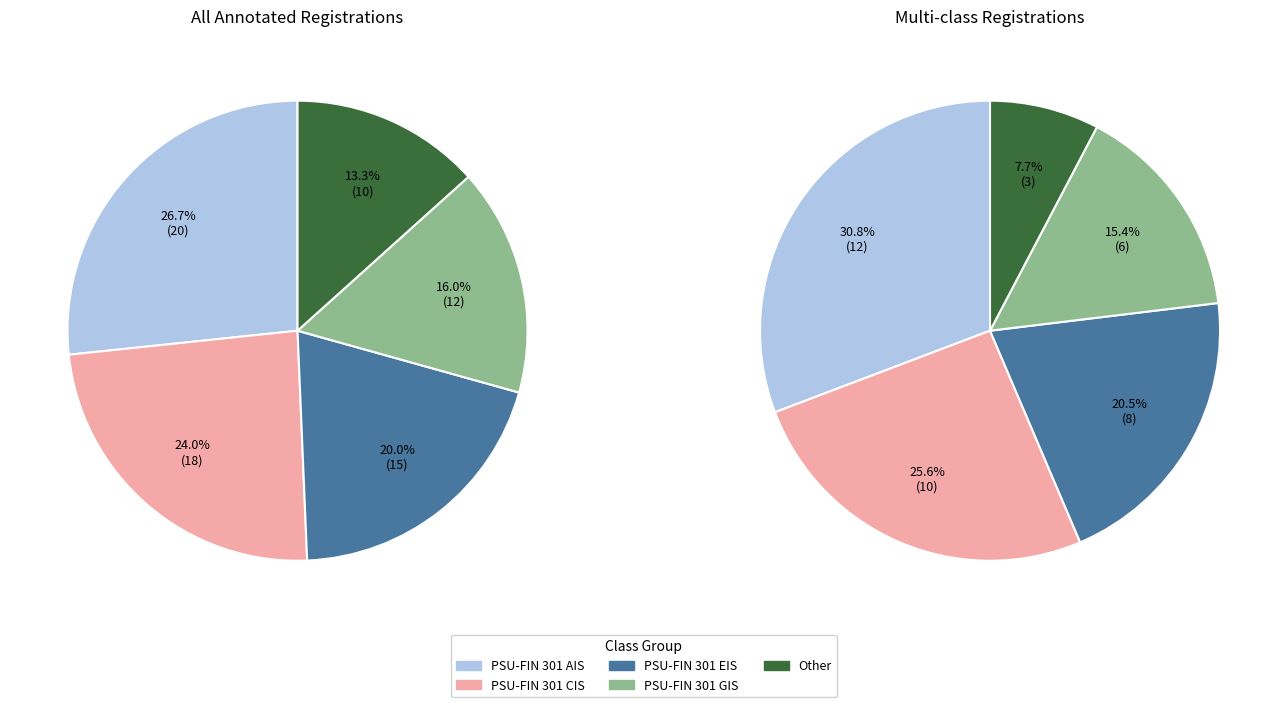

How many slices are in this pie chart?

5